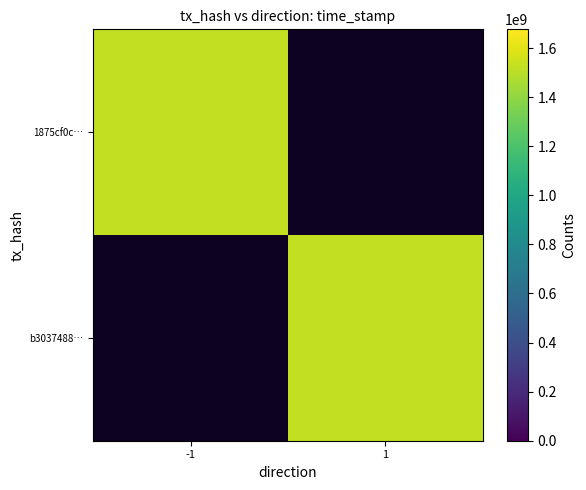

What is the total value across all series at 1?

1523779385